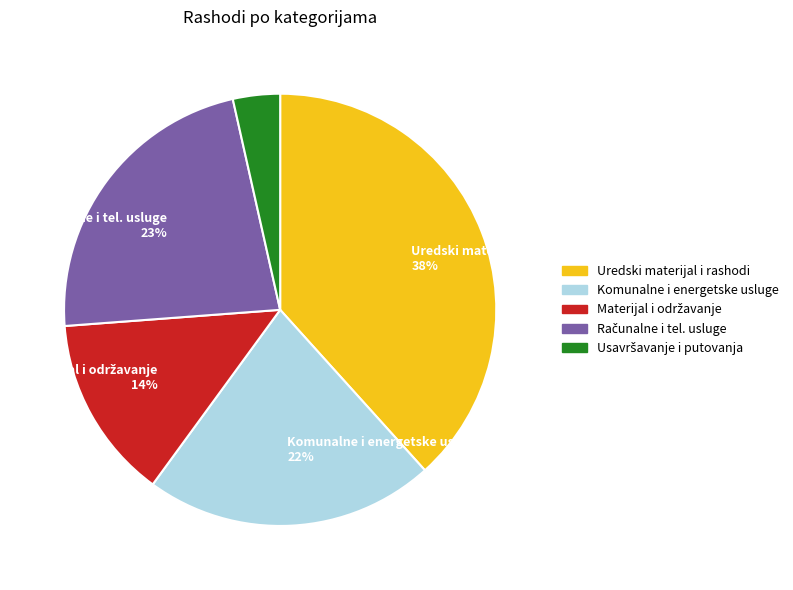

How many slices are in this pie chart?

5